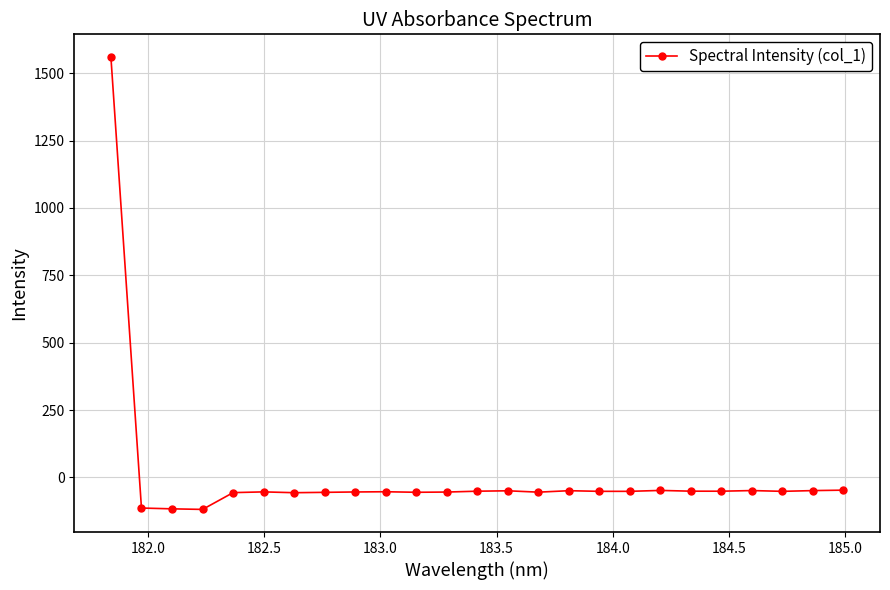

How many values are below -51?

18